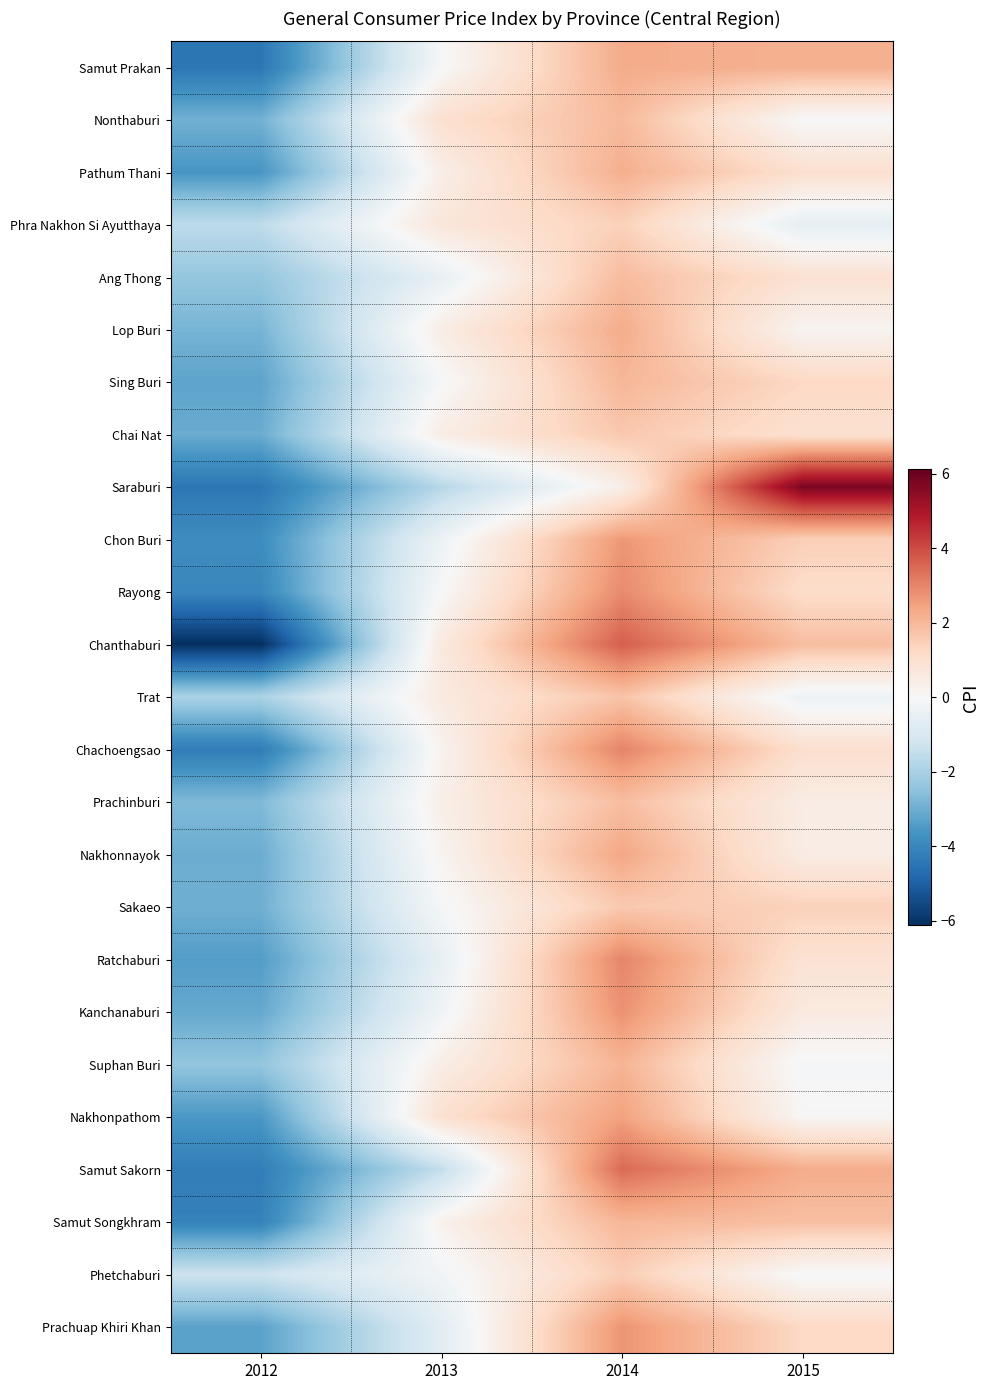

What is the difference between the highest and lowest values at 2012?

4.8